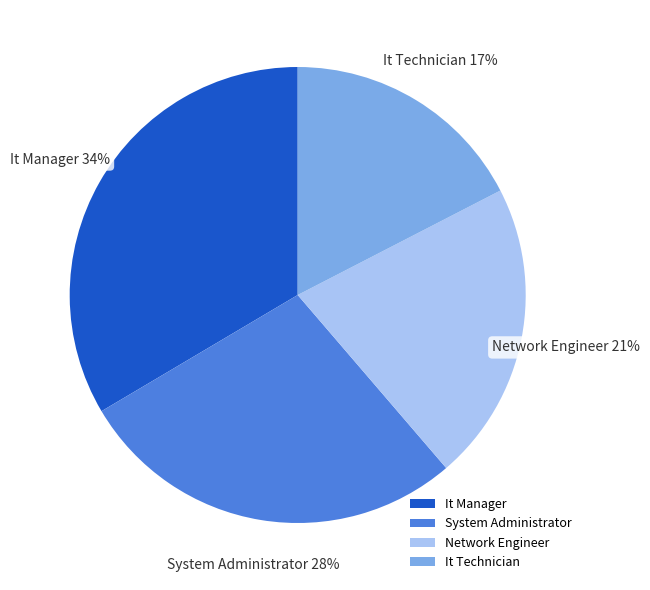

To the nearest percent, what is the average slice percentage?

25%